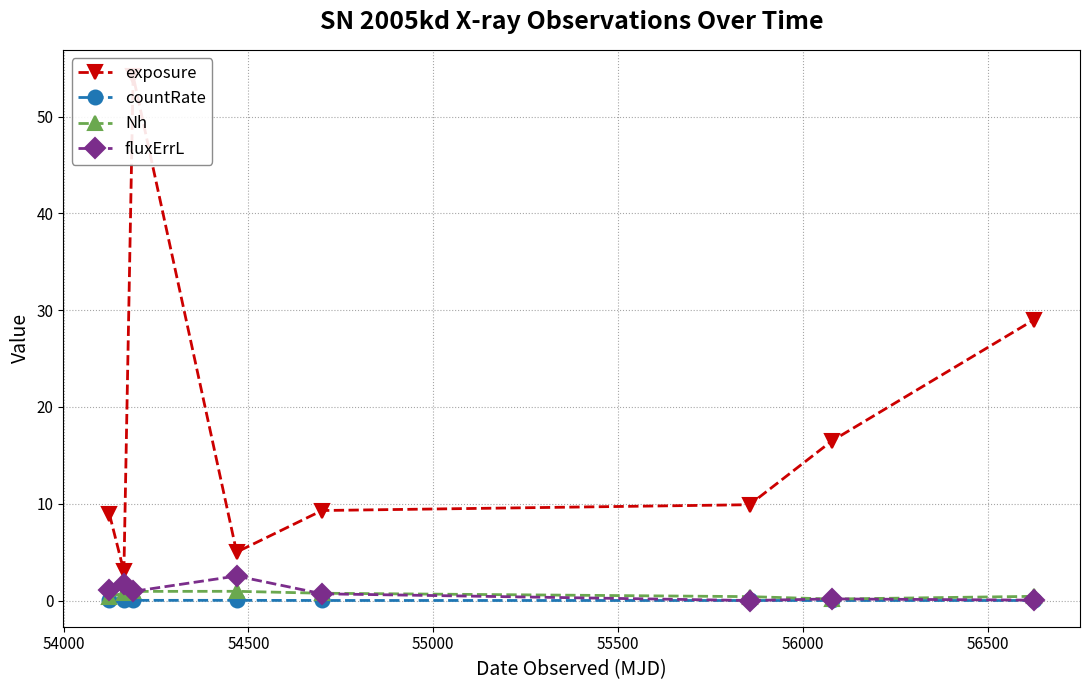

What is the maximum value for fluxErrL?

2.5